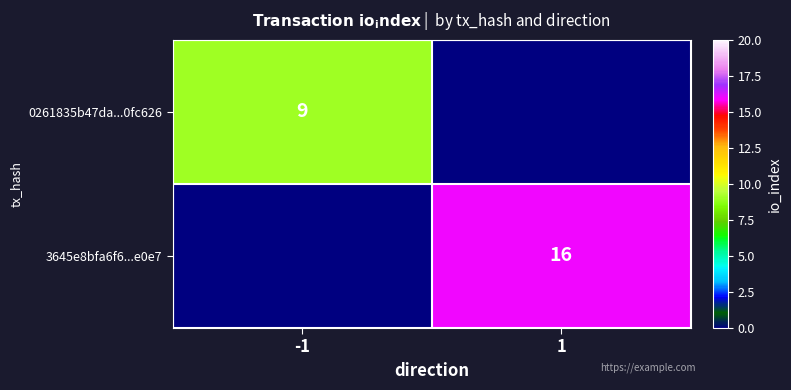

The 3645e8bfa6f6...e0e7 series shows 4 at 1. True or false?

False